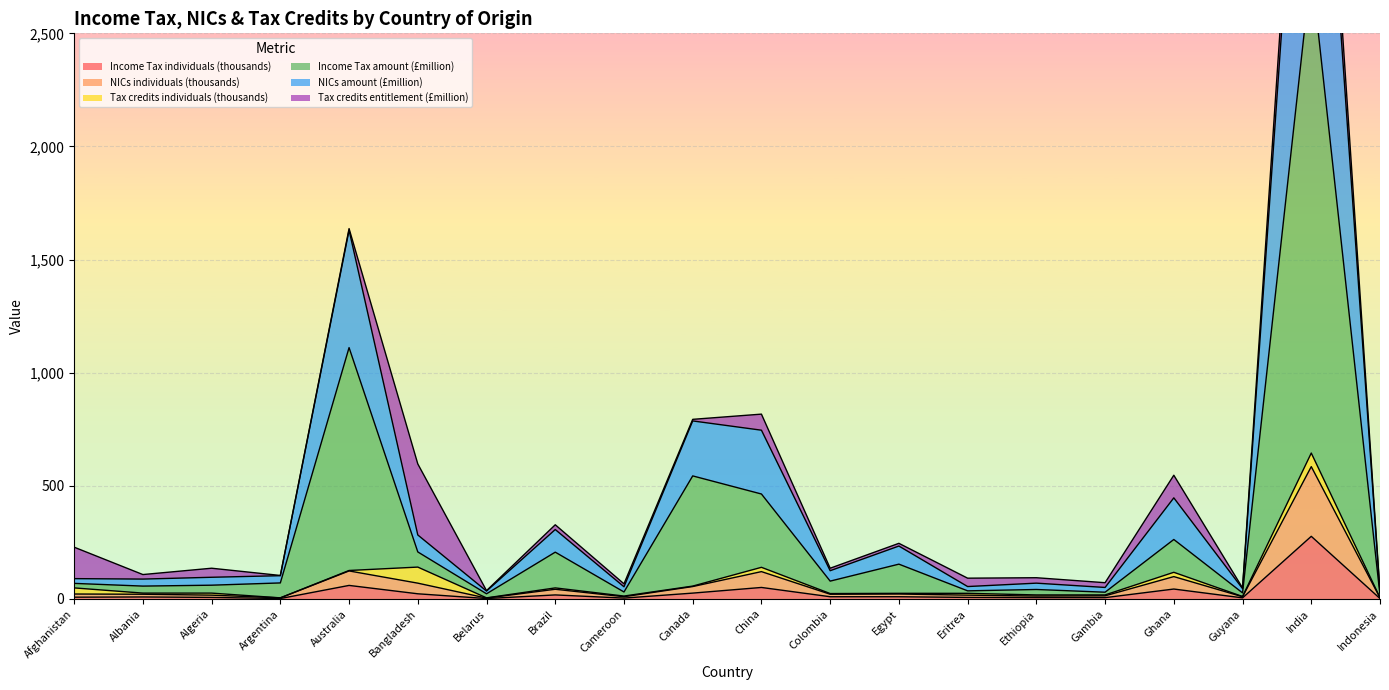

True or false: Income Tax individuals (thousands) and NICs amount (£million) cross at least once.

False